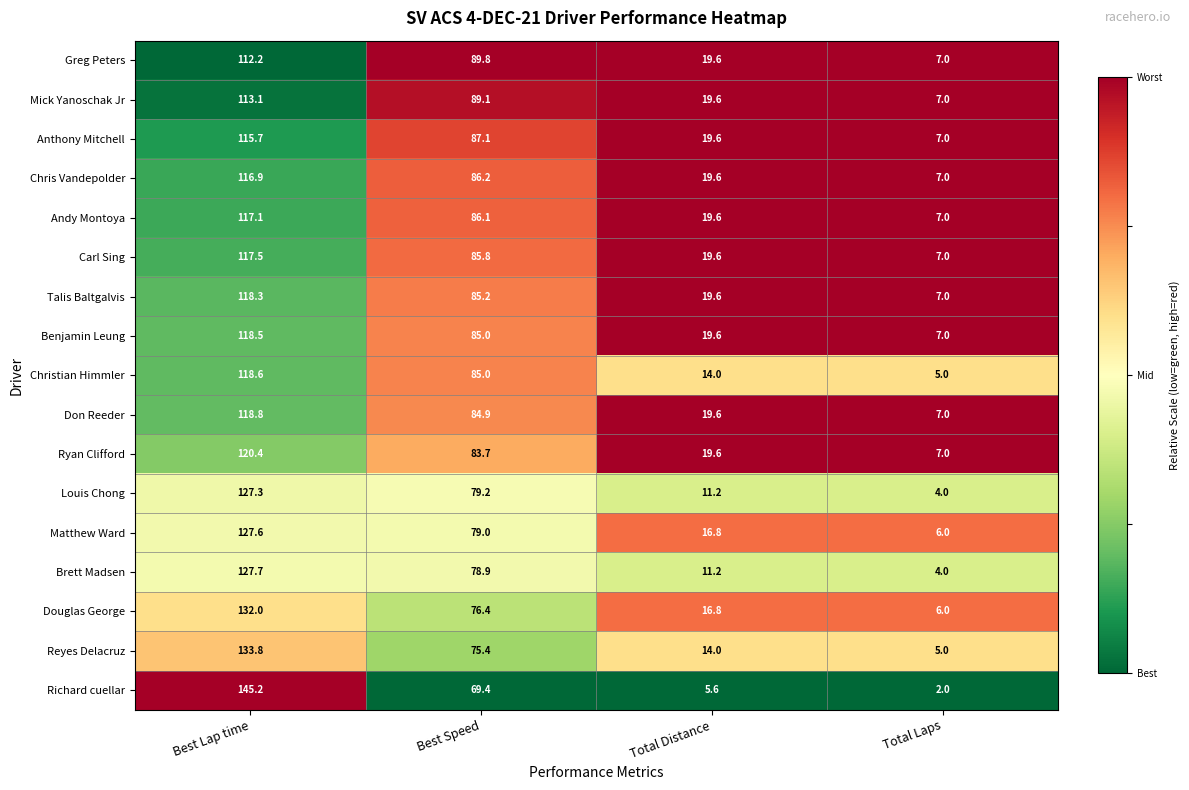

How many data points does each series have?

4